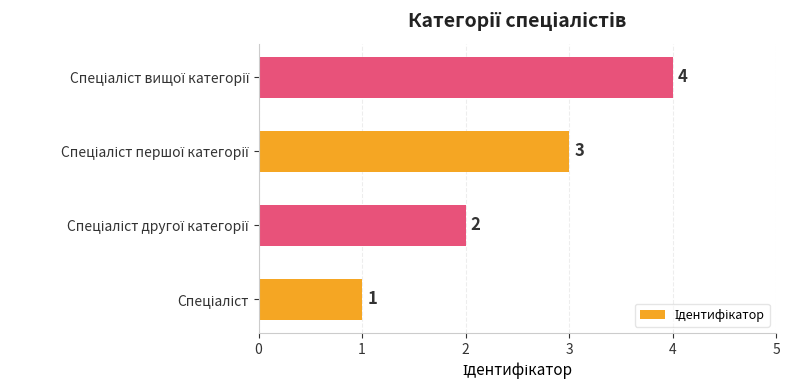

What is the greatest value displayed?

4